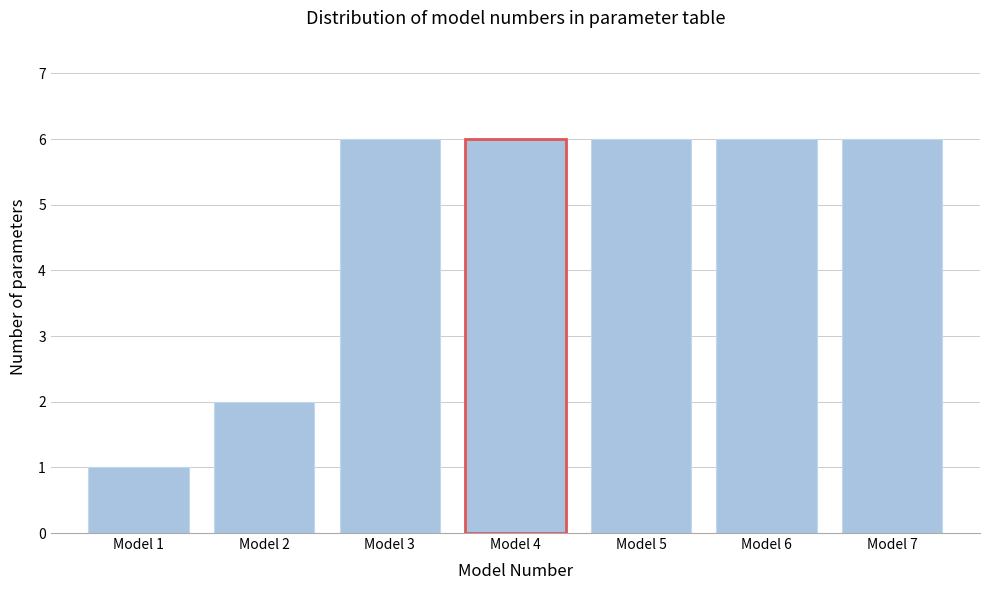

Reading left to right, list all the values displayed in this chart.

1	2	6	6	6	6	6